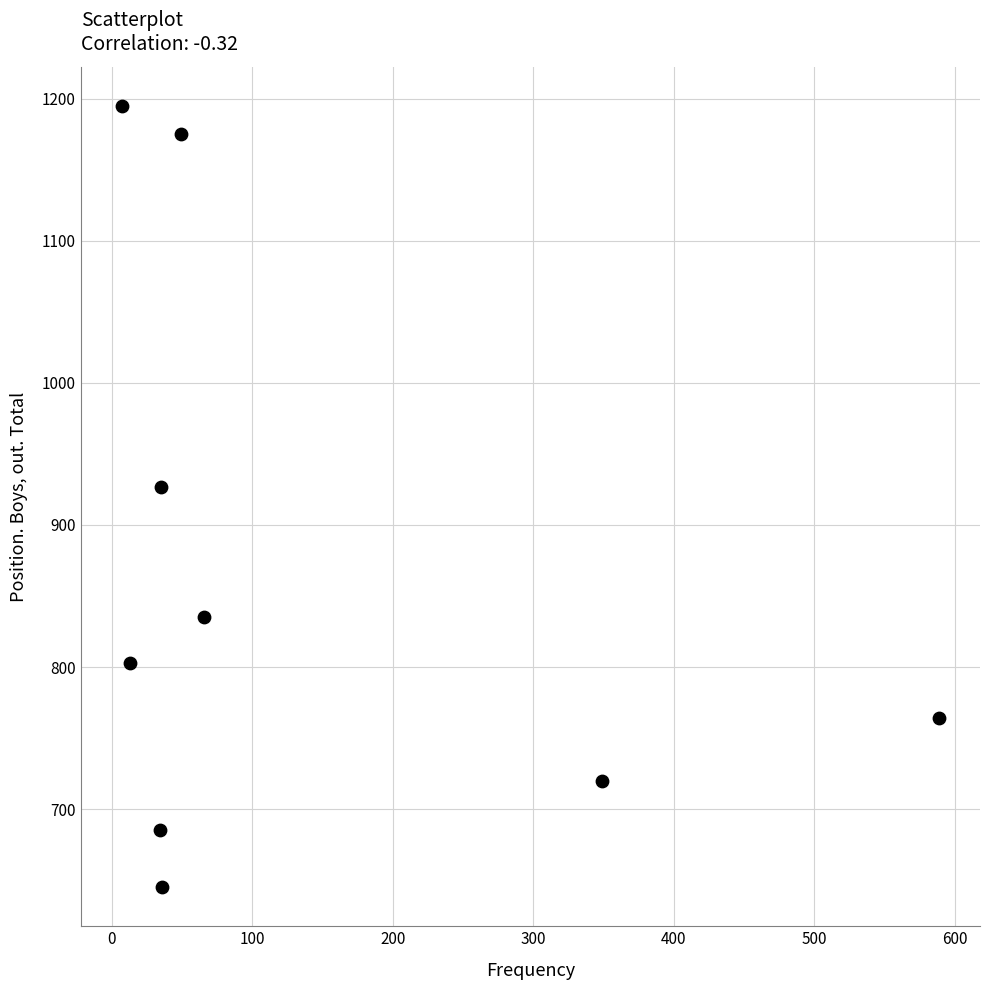

What is the range of X values (max minus min)?

582